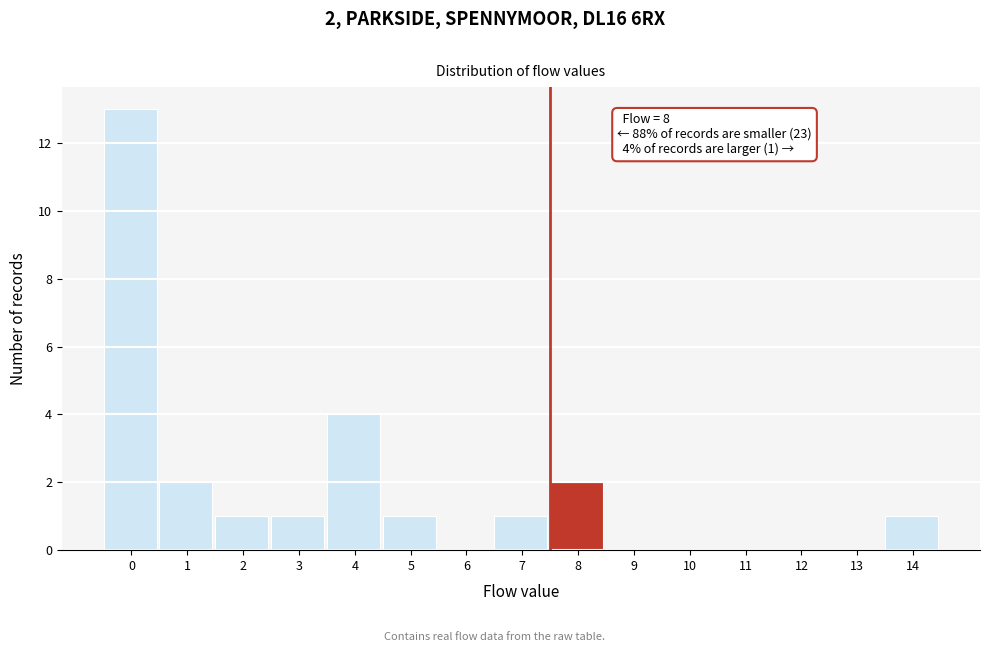

Reading left to right, list all the values displayed in this chart.

0=13	1=2	2=1	3=1	4=4	5=1	6=0	7=1	8=2	9=0	10=0	11=0	12=0	13=0	14=1